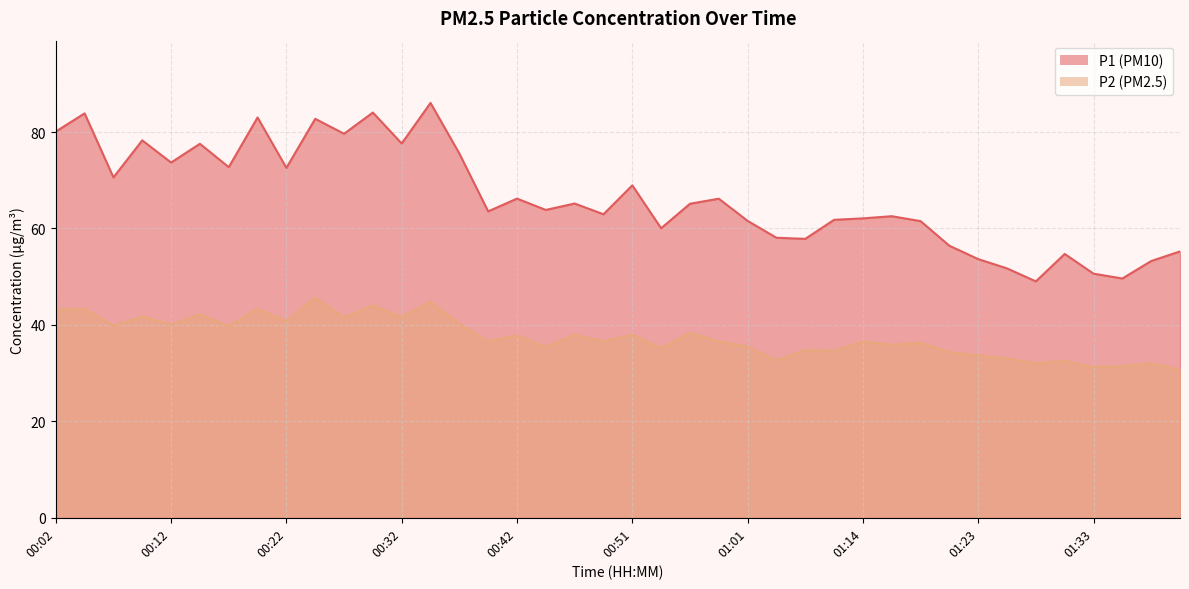

Is it true that P1 equals 128.6 at 00:32?

False